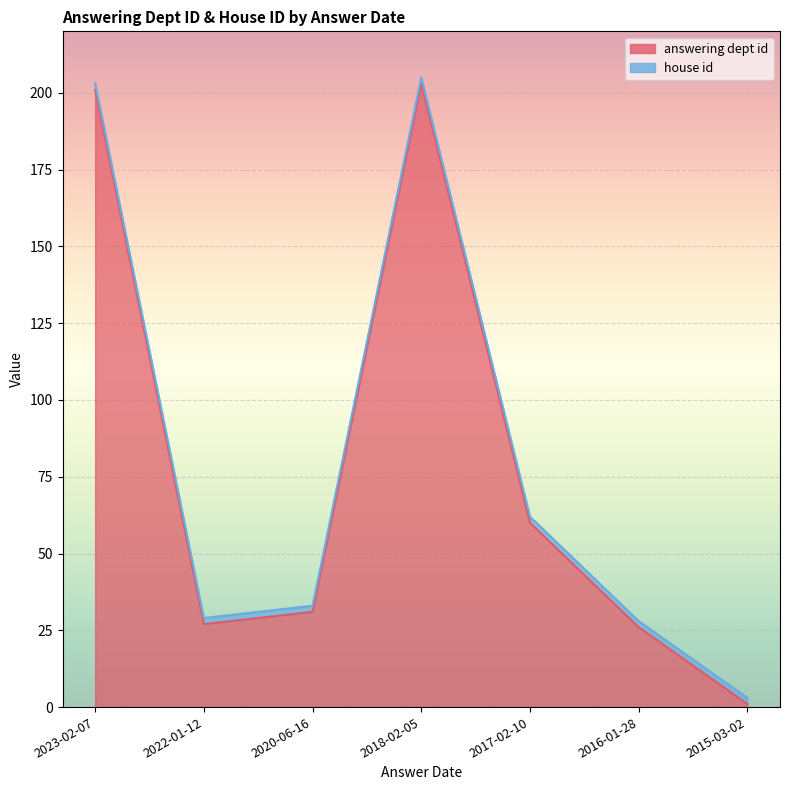

The value at 2018-02-05 is 133. True or false?

False